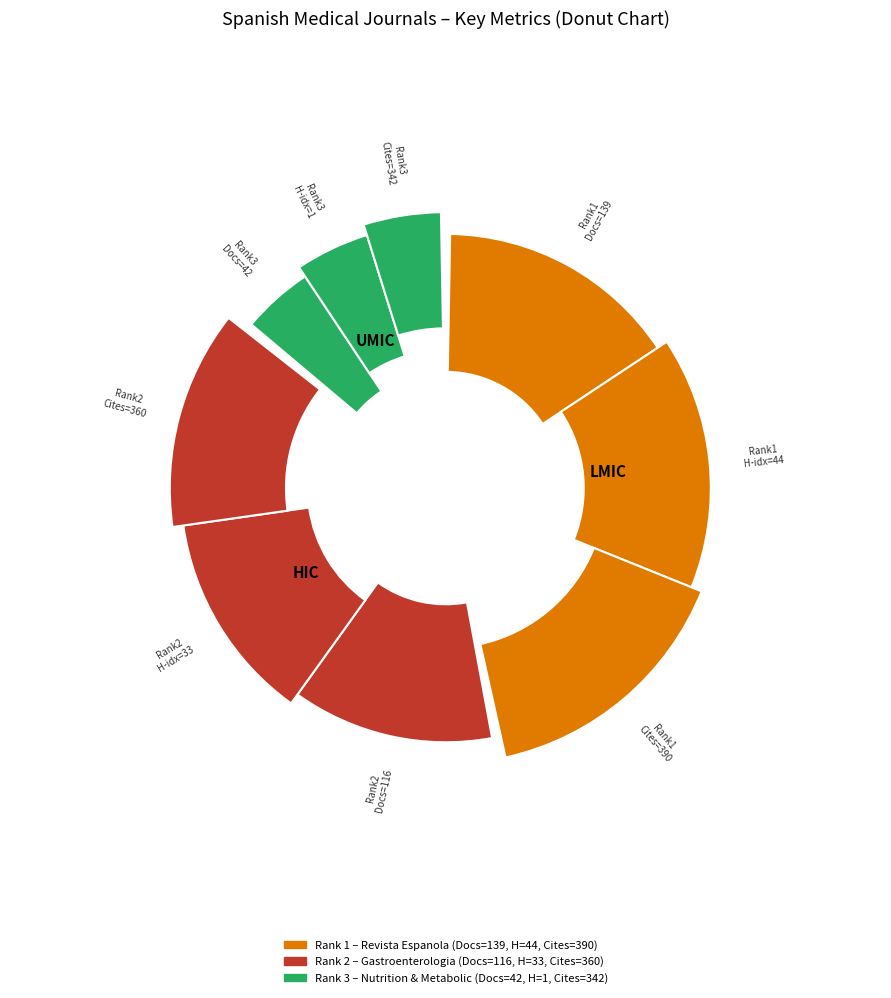

Rank the series by their maximum value, from highest to lowest.

Total Cites (3years), Total Docs. (2004), H index